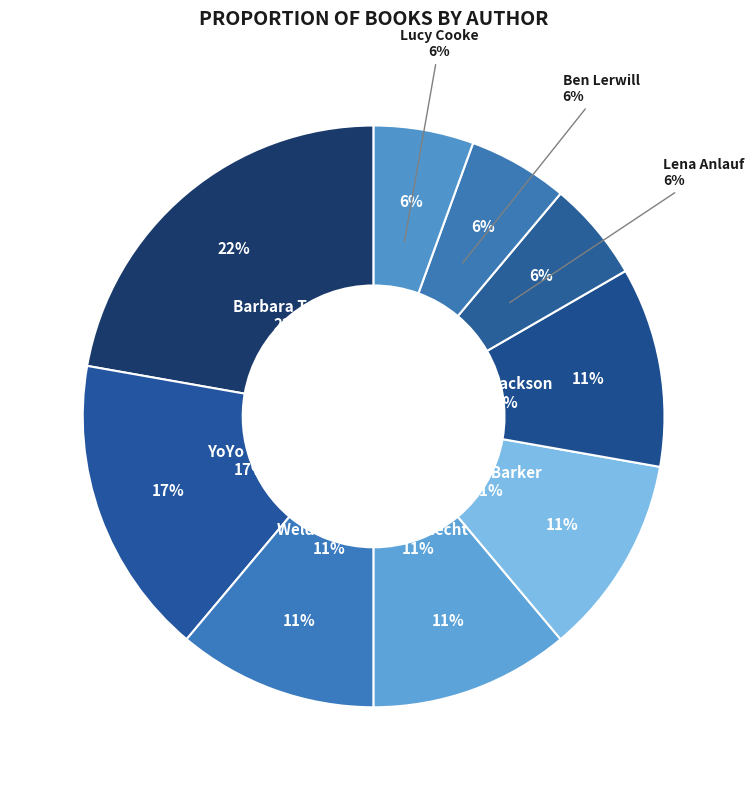

What is the largest slice in the pie chart?

Barbara Taylor